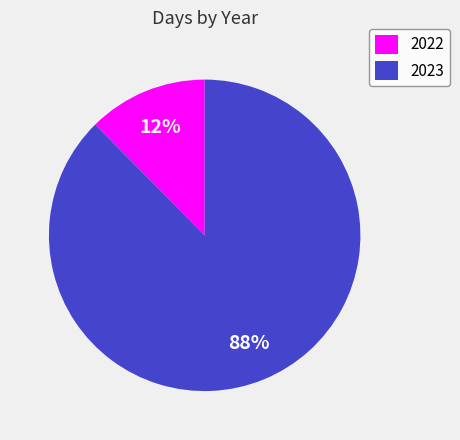

Count the number of slices in the pie.

2